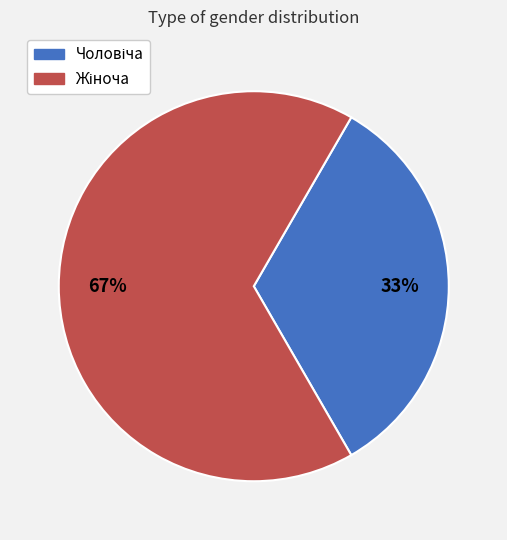

How many segments does this pie chart have?

2